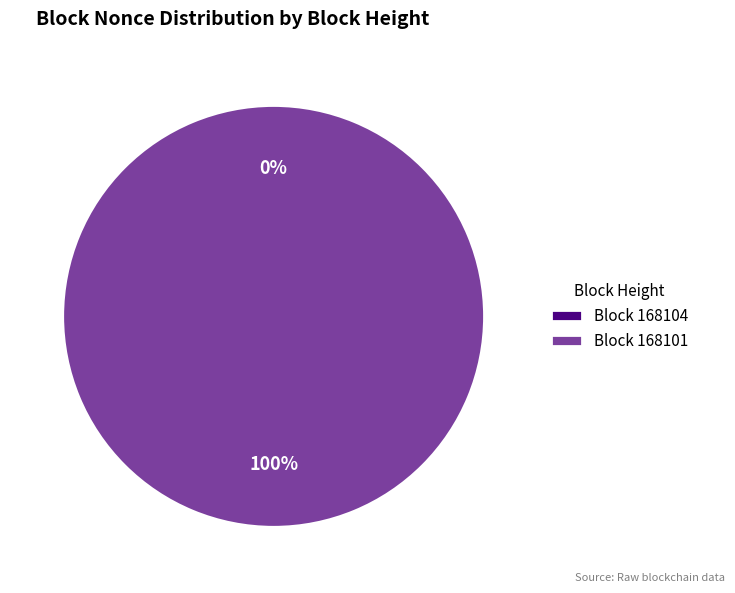

Does 168104 represent more than half of the total?

No